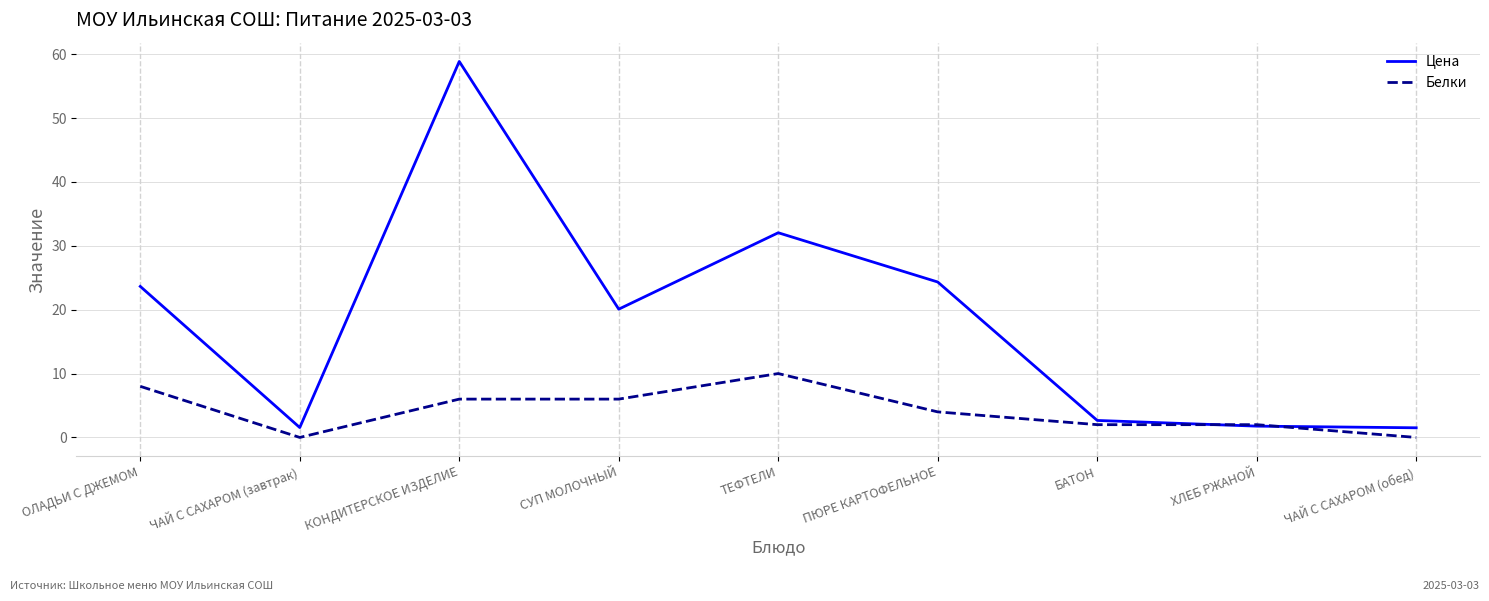

What is the sum of the Цена values at ЧАЙ С САХАРОМ (завтрак) and ПЮРЕ КАРТОФЕЛЬНОЕ?

25.9